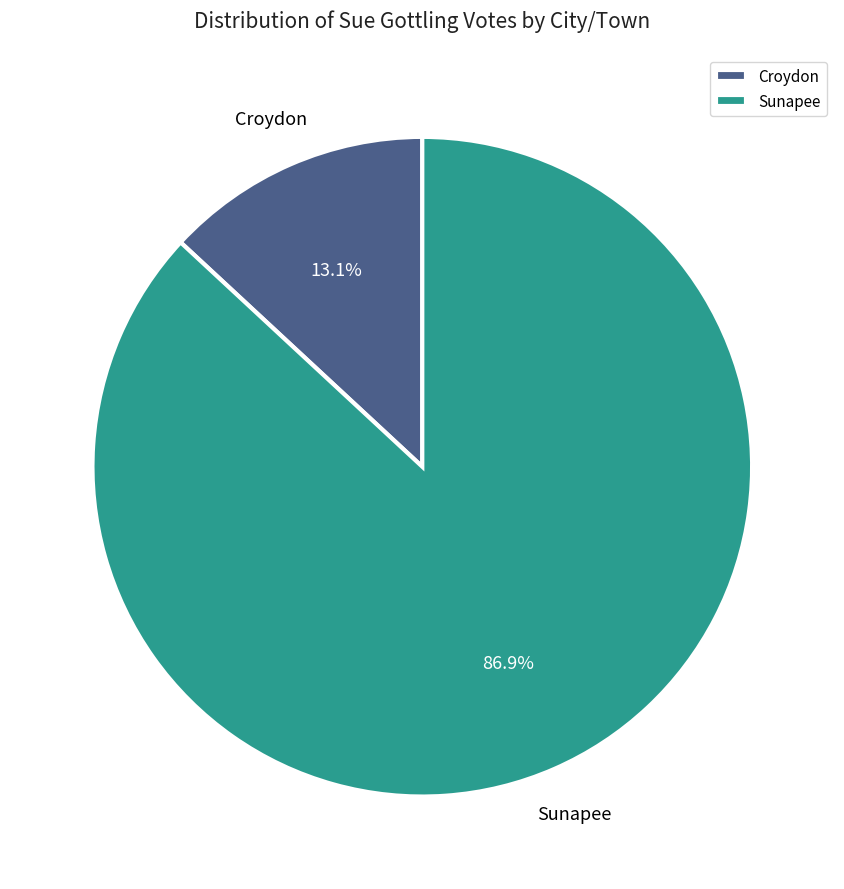

Combined, what portion of the pie is Sunapee and Croydon?

100.0%